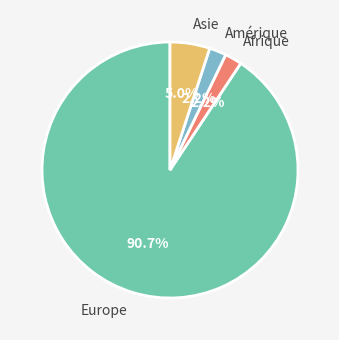

Which slice is the largest?

Europe